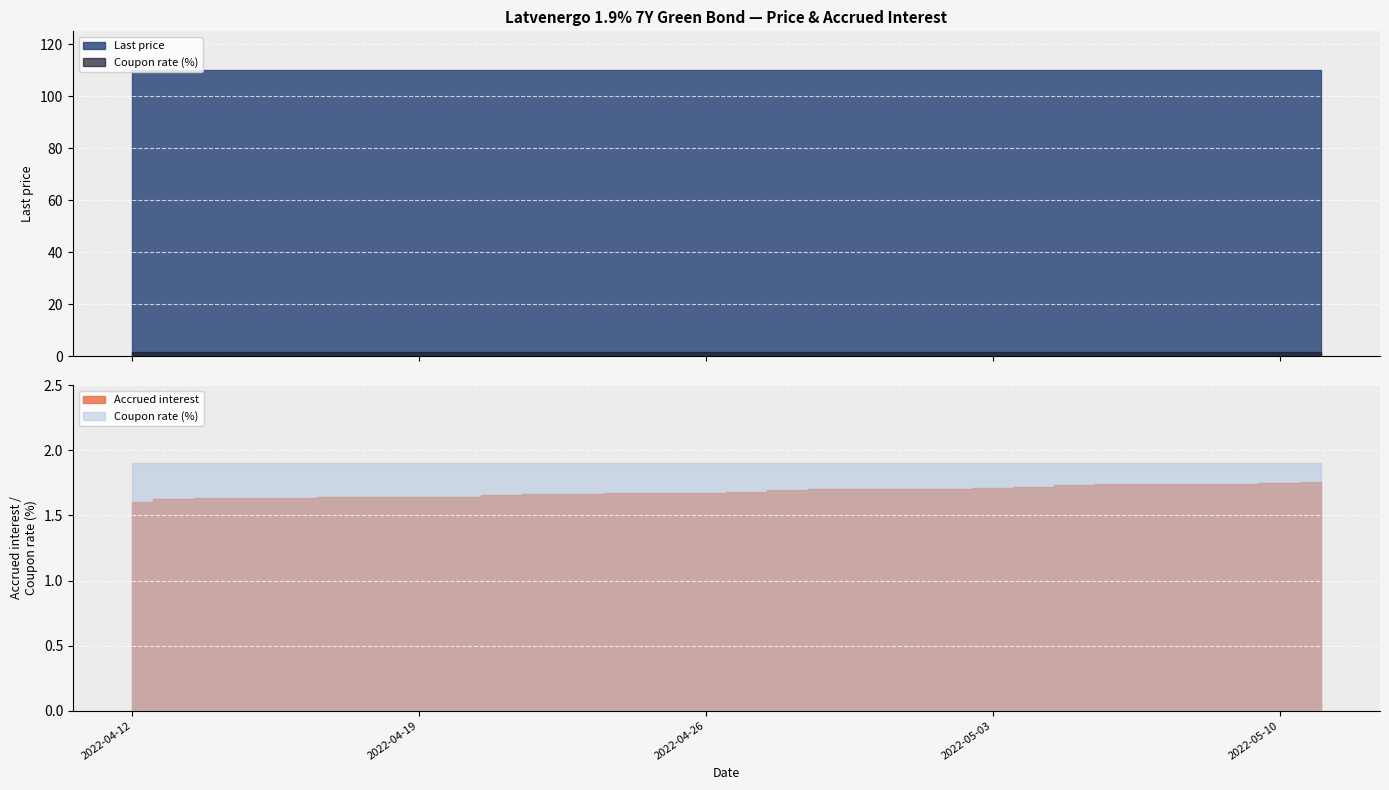

The value of Last price at 2022-04-21 is 110.0. True or false?

True